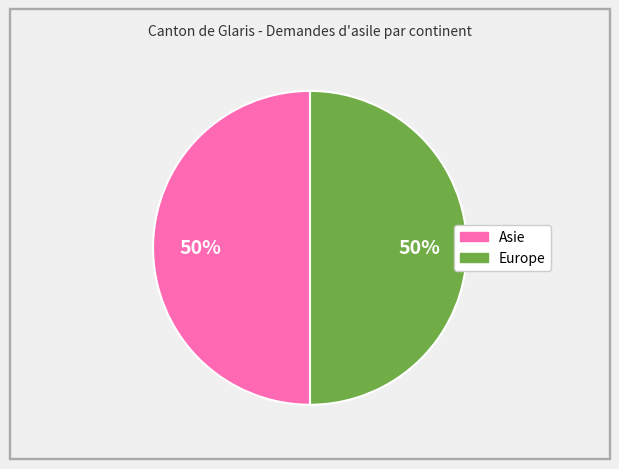

To the nearest percent, what is the average slice percentage?

50%